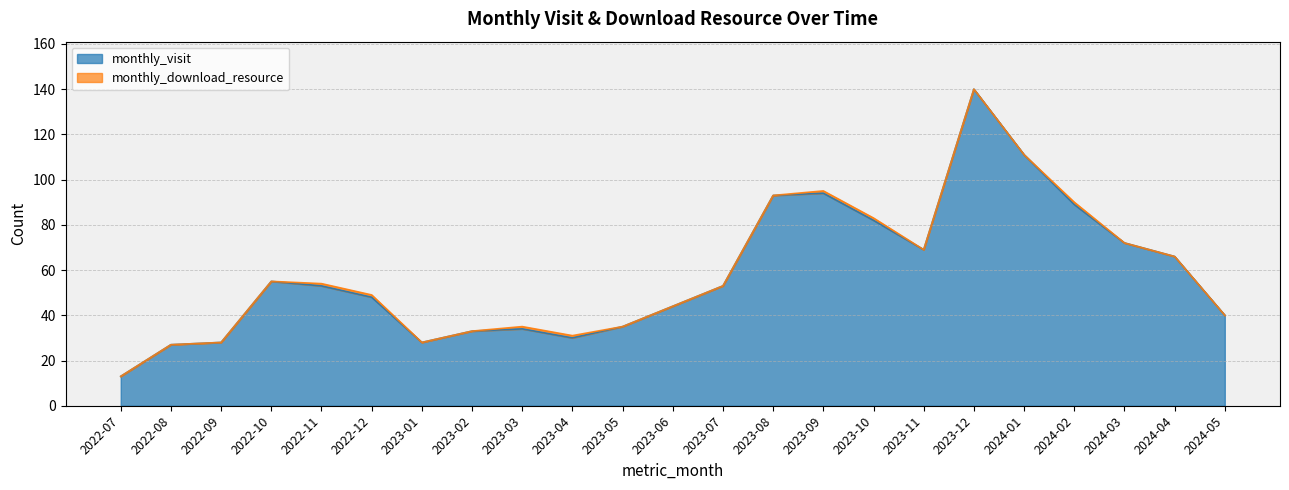

The value at 2023-04 is 9. True or false?

False